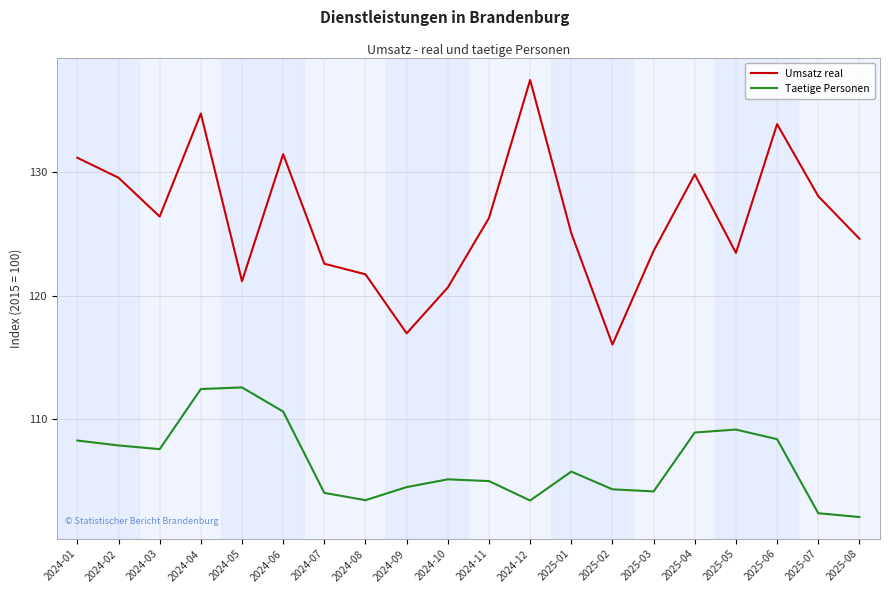

True or false: Umsatz real and Taetige Personen intersect in this chart.

False